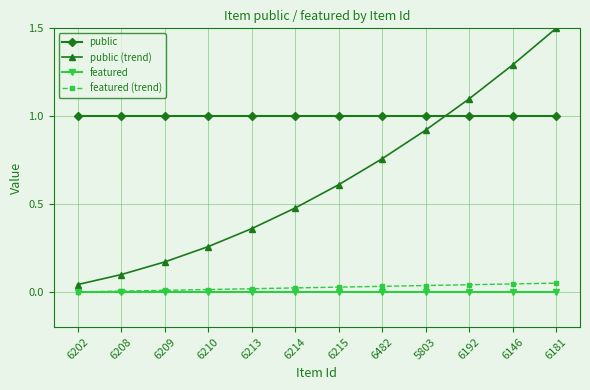

What is the highest value of the public (trend) series?

1.5